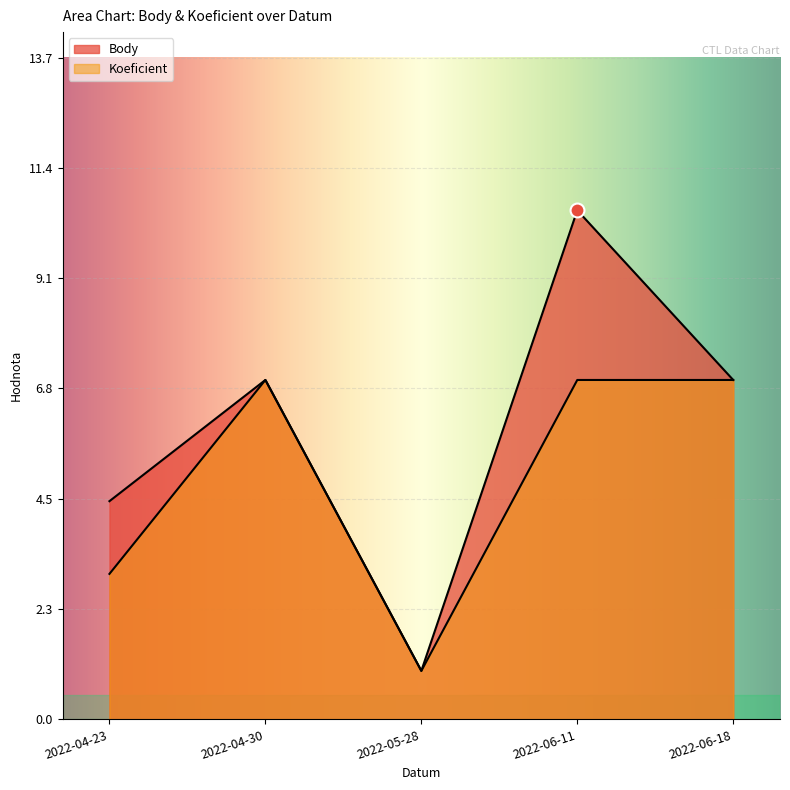

Rank the series at 2022-06-11 from lowest to highest value.

Koeficient, Body